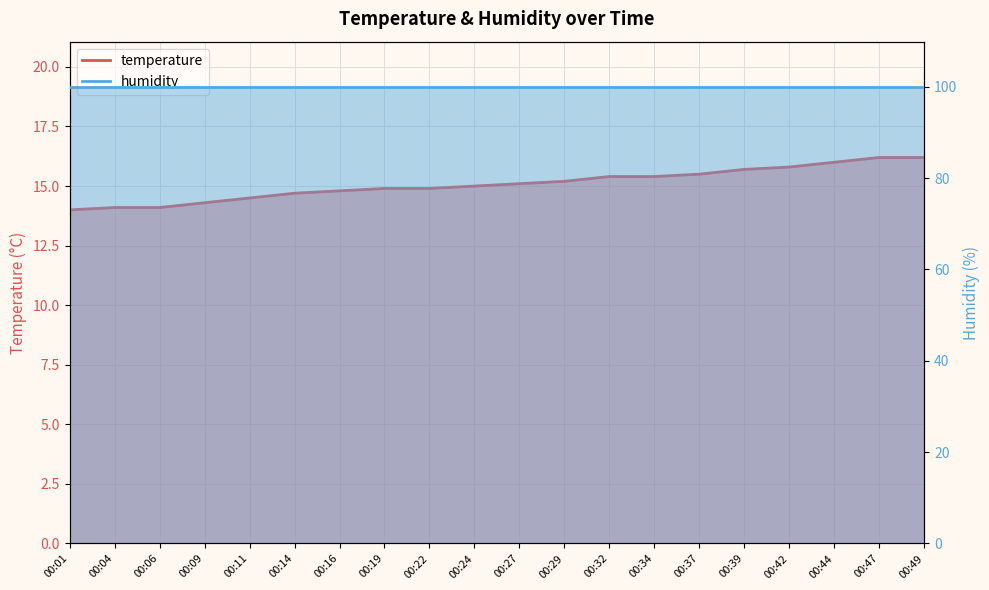

Between 00:19 and 00:32, which is larger?

00:32